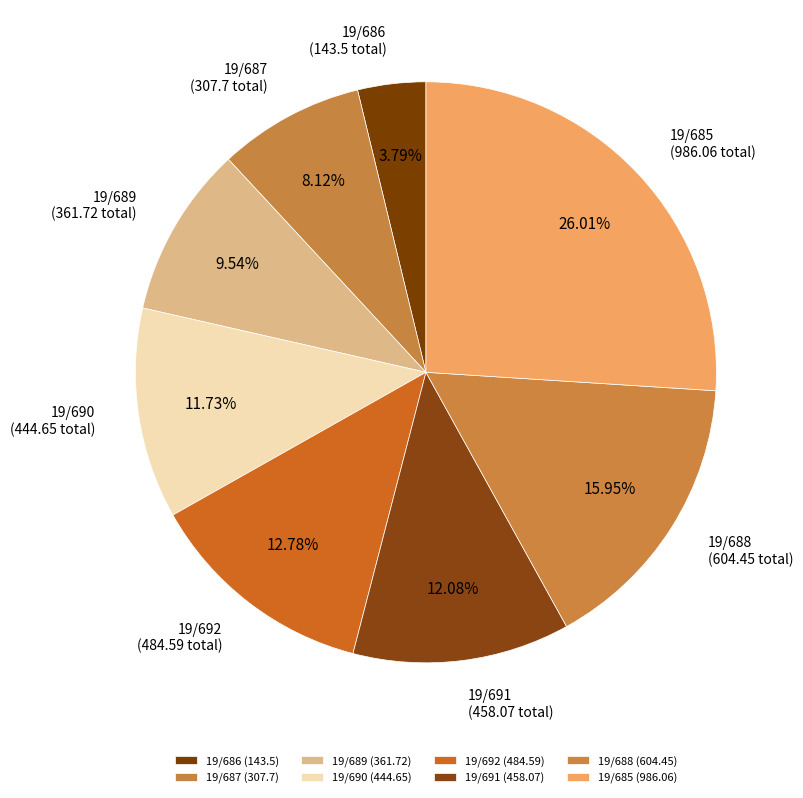

To the nearest percent, what portion does 19/690 represent?

12%